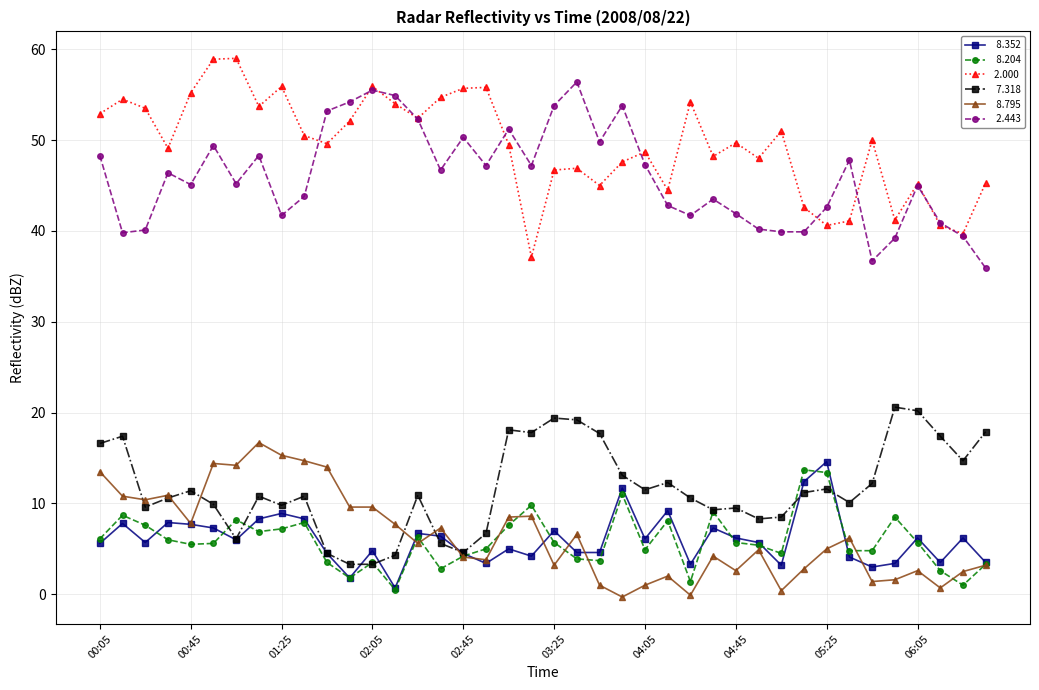

What is the greatest value displayed?

59.0